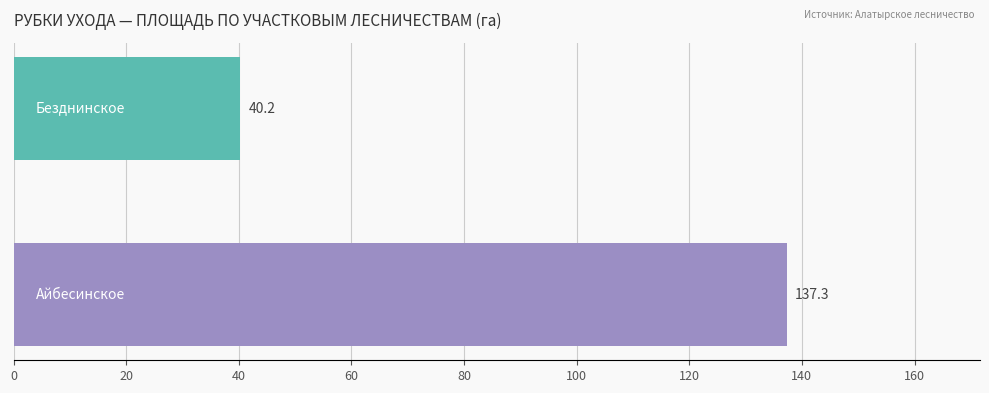

What is the greatest value displayed?

137.3